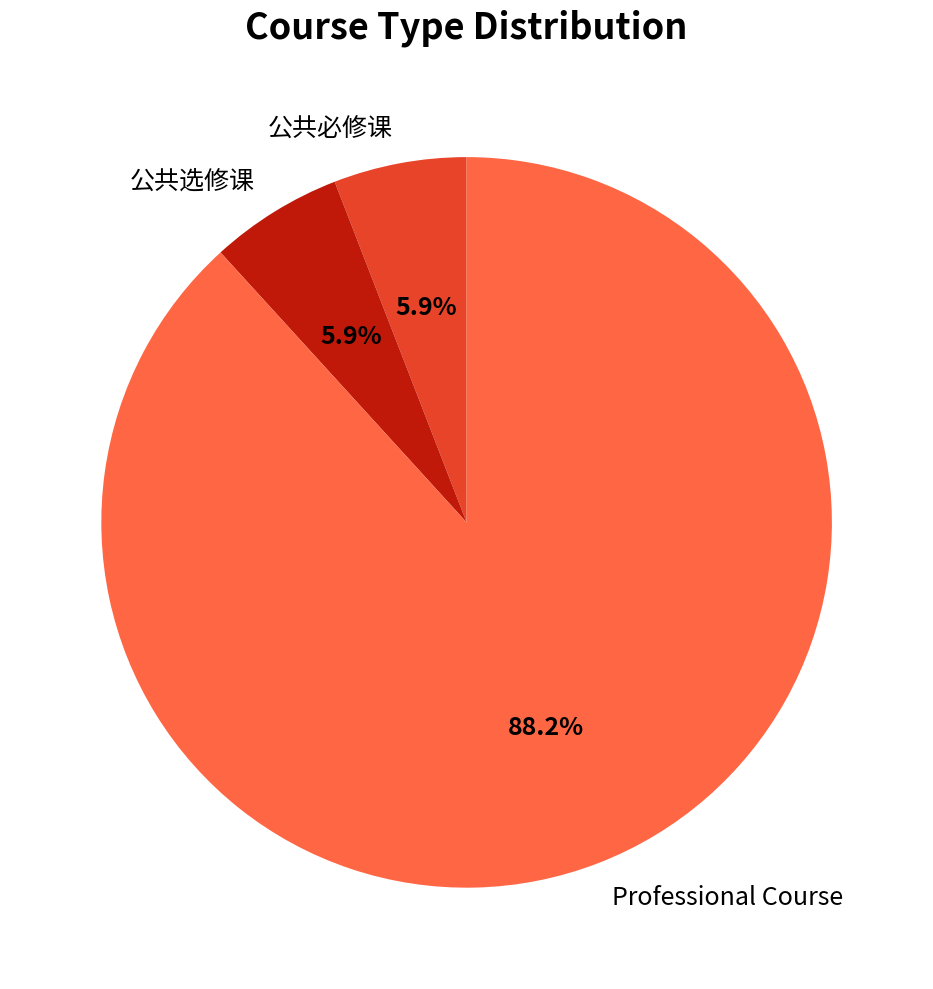

Do 公共必修课 and 公共选修课 together represent more than half of the pie?

No